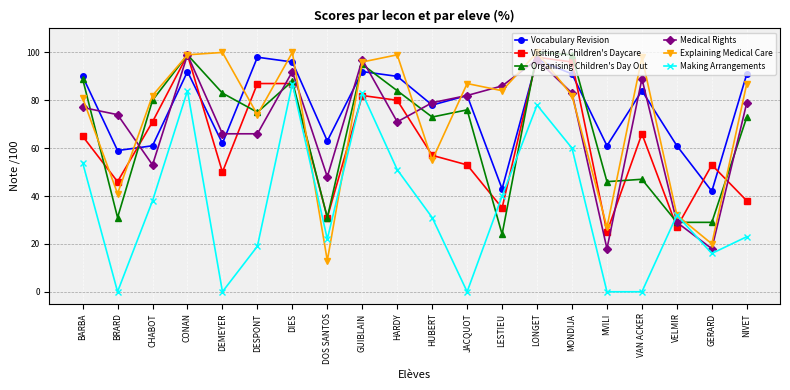

True or false: Medical Rights has a value of 97 at LONGET.

True